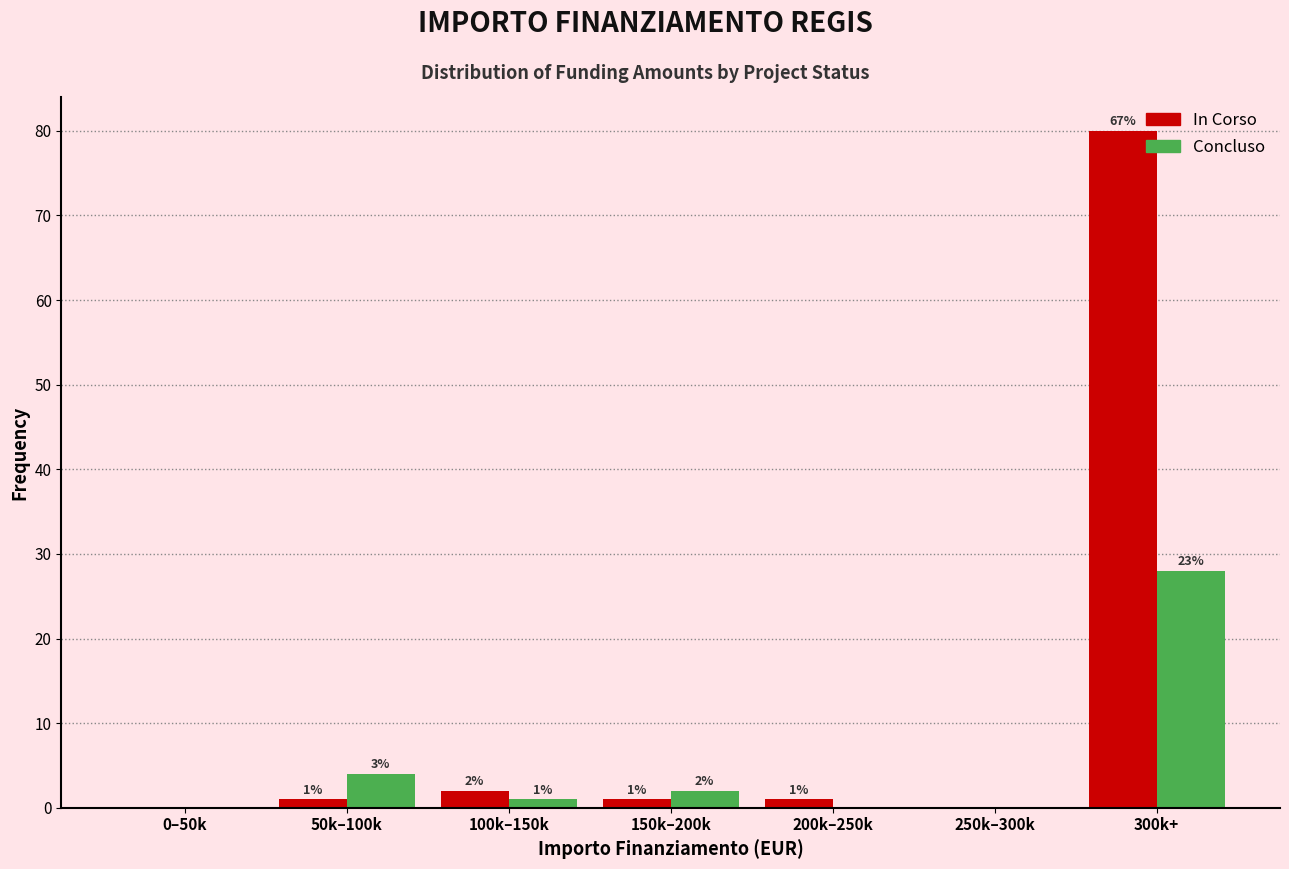

Between 50k–100k and 100k–150k, which series saw the biggest shift?

Concluso